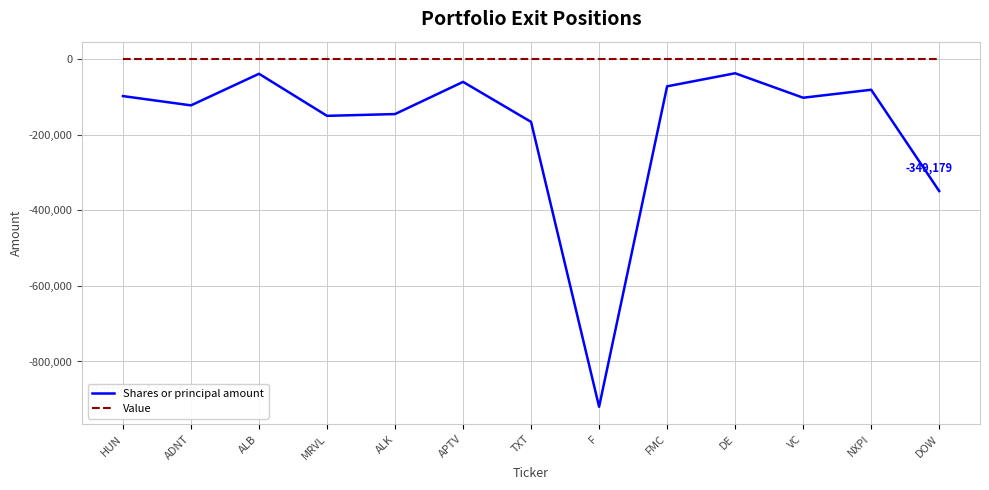

How many lines are shown in the chart?

2